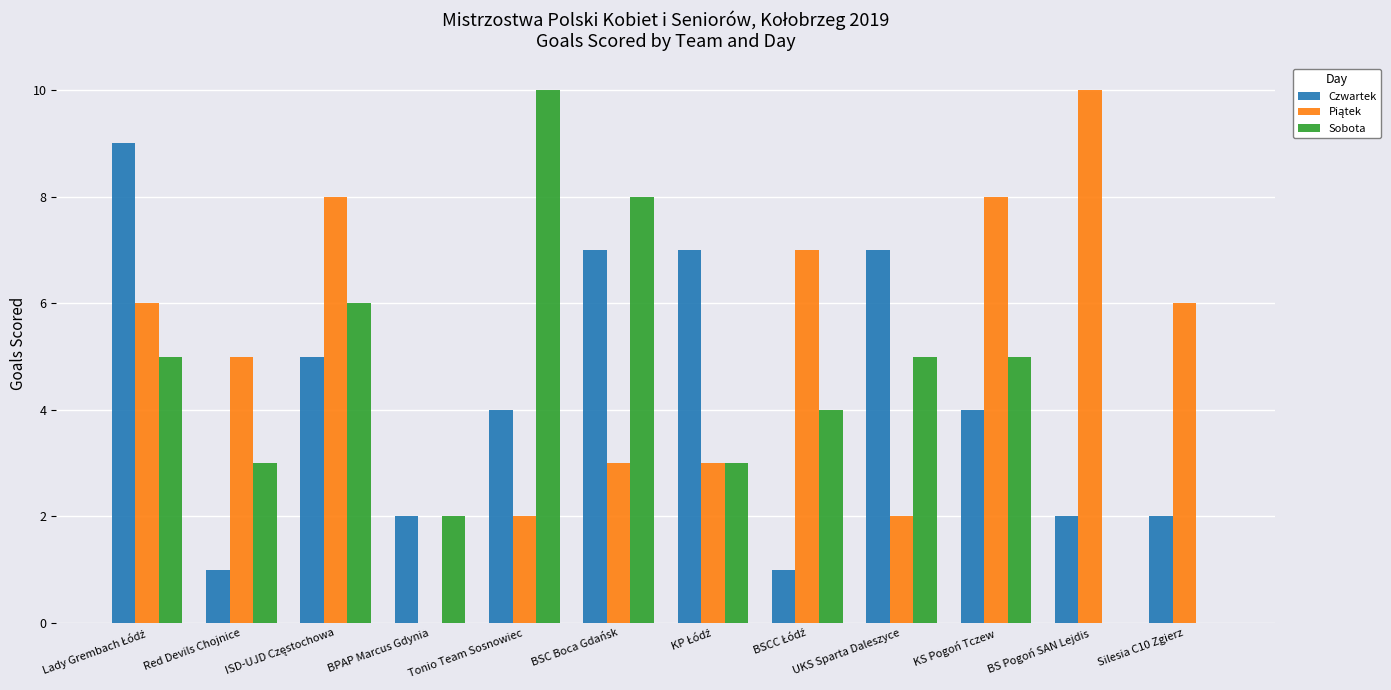

At which label does Sobota reach its peak?

Tonio Team Sosnowiec